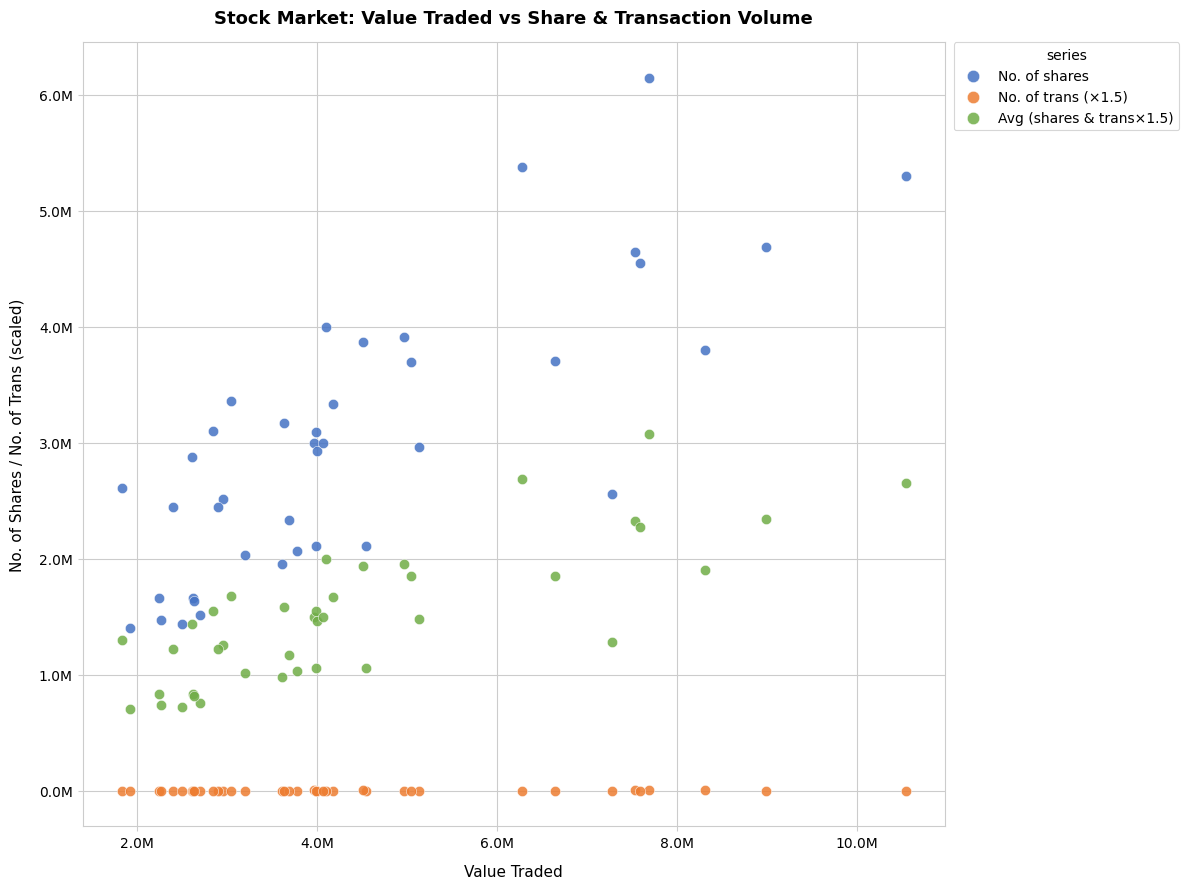

What are all the series names shown in the legend?

No. of shares, No. of trans (×1.5), Avg (shares & trans×1.5)